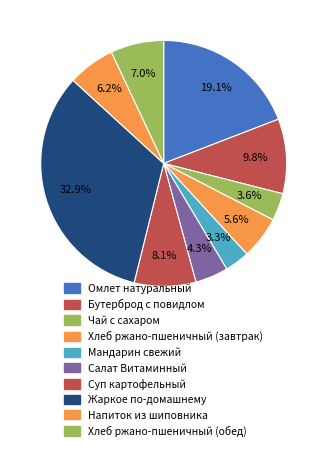

Count the number of slices in the pie.

10